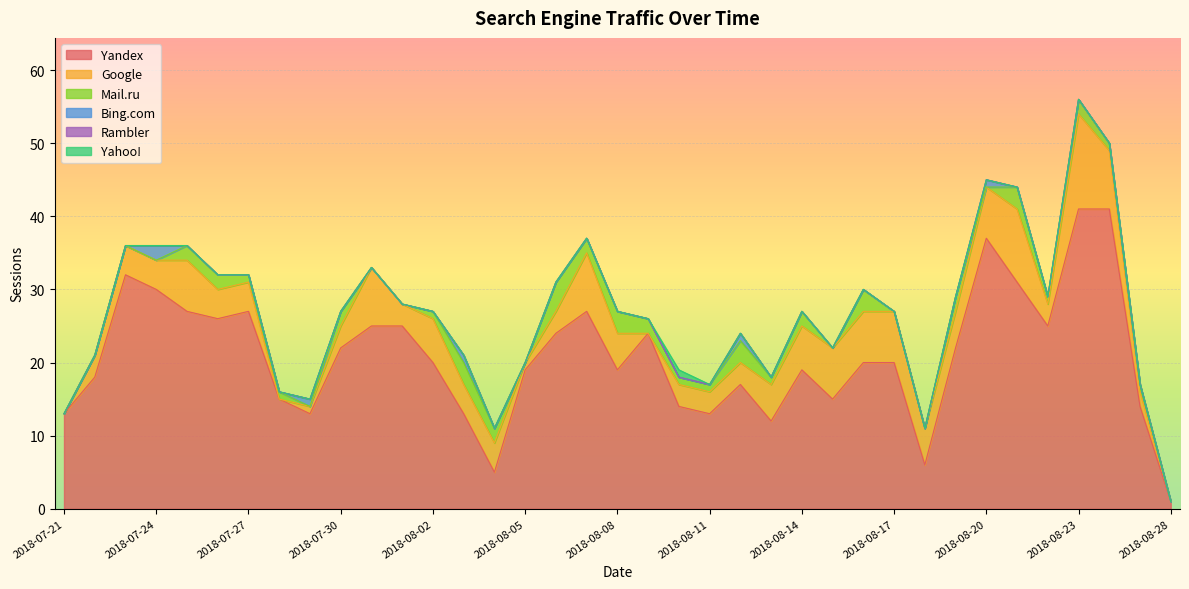

Which category has the lowest value across all series?

2018-07-21